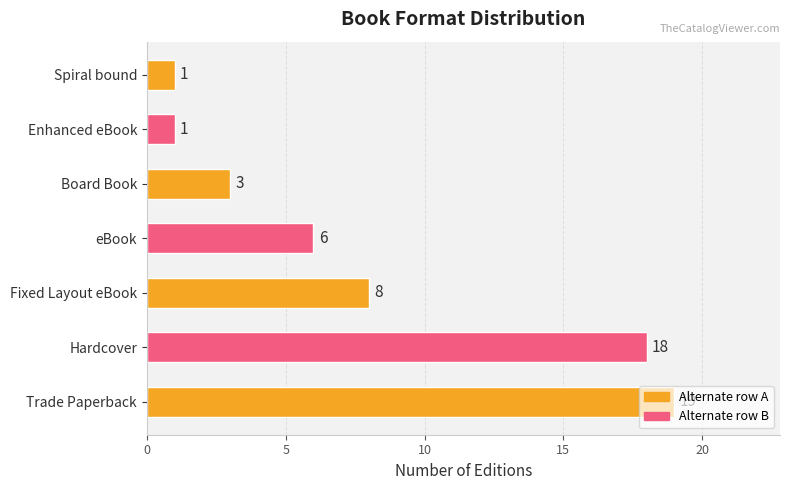

What is the average value?

8